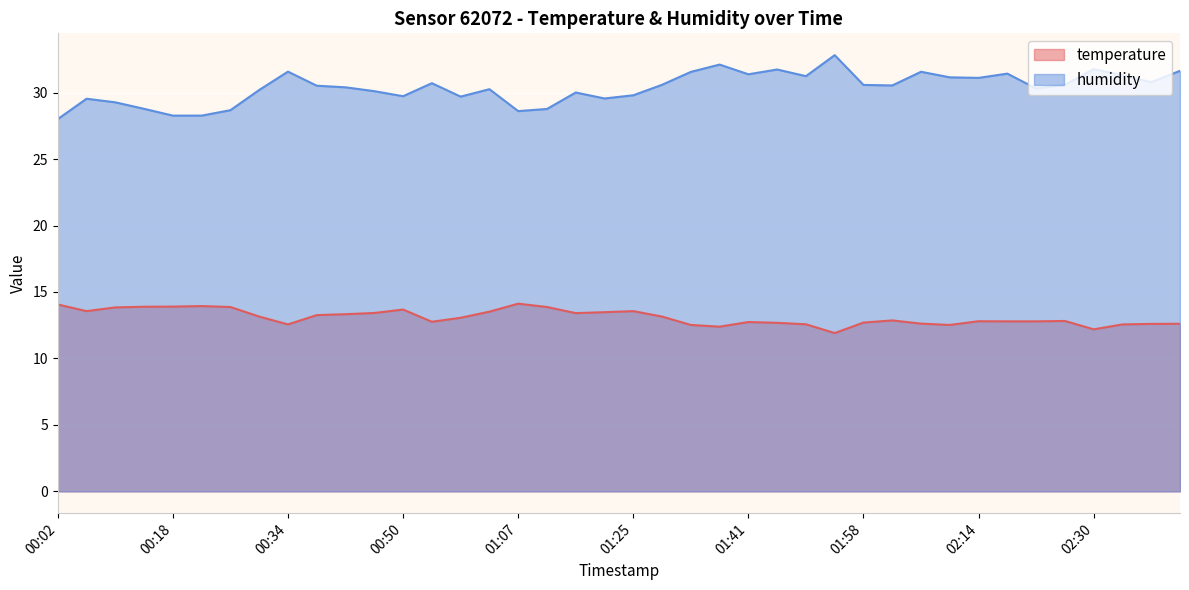

Does the chart display data point markers on the line(s)?

No